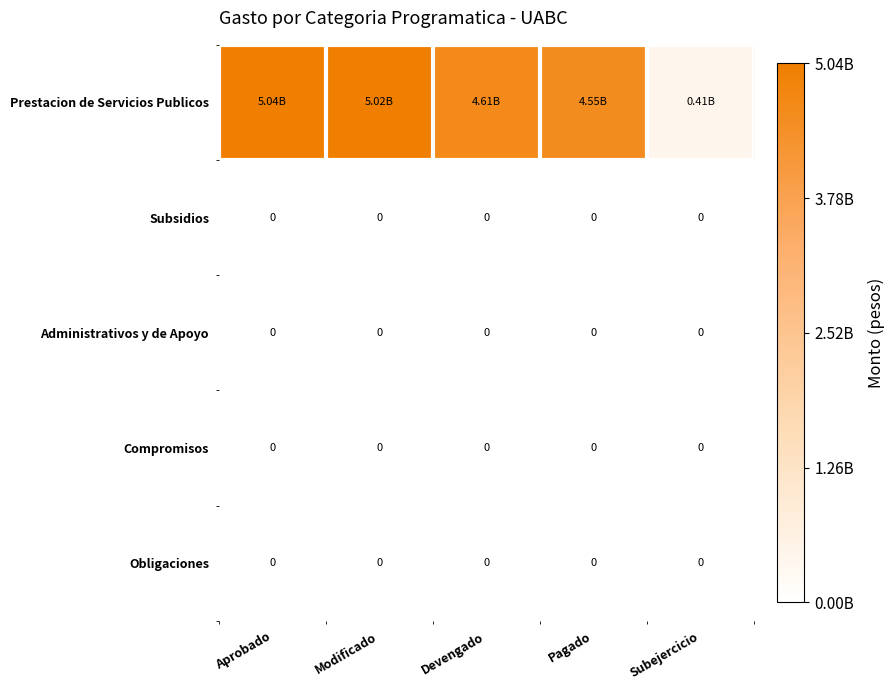

Which series changed the most between Aprobado and Modificado?

Prestacion de Servicios Publicos